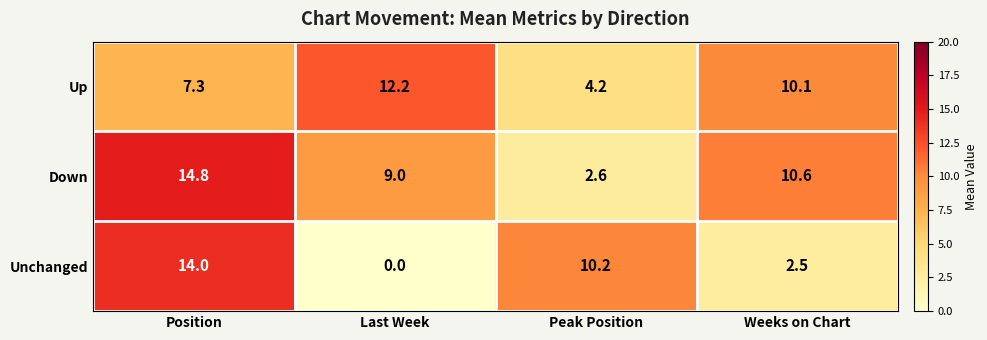

What is the spread (max minus min) of values at Last Week?

12.2